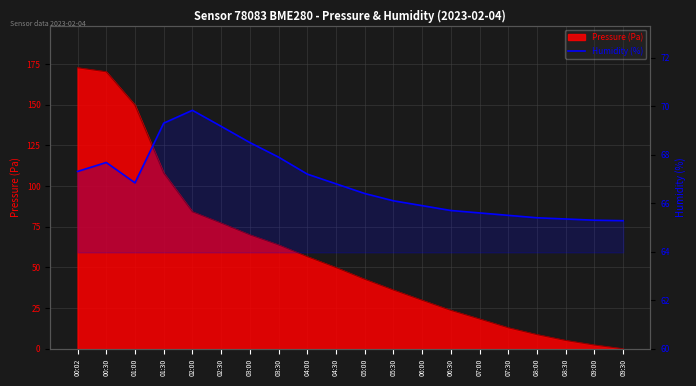

Where is the first local minimum?

01:00